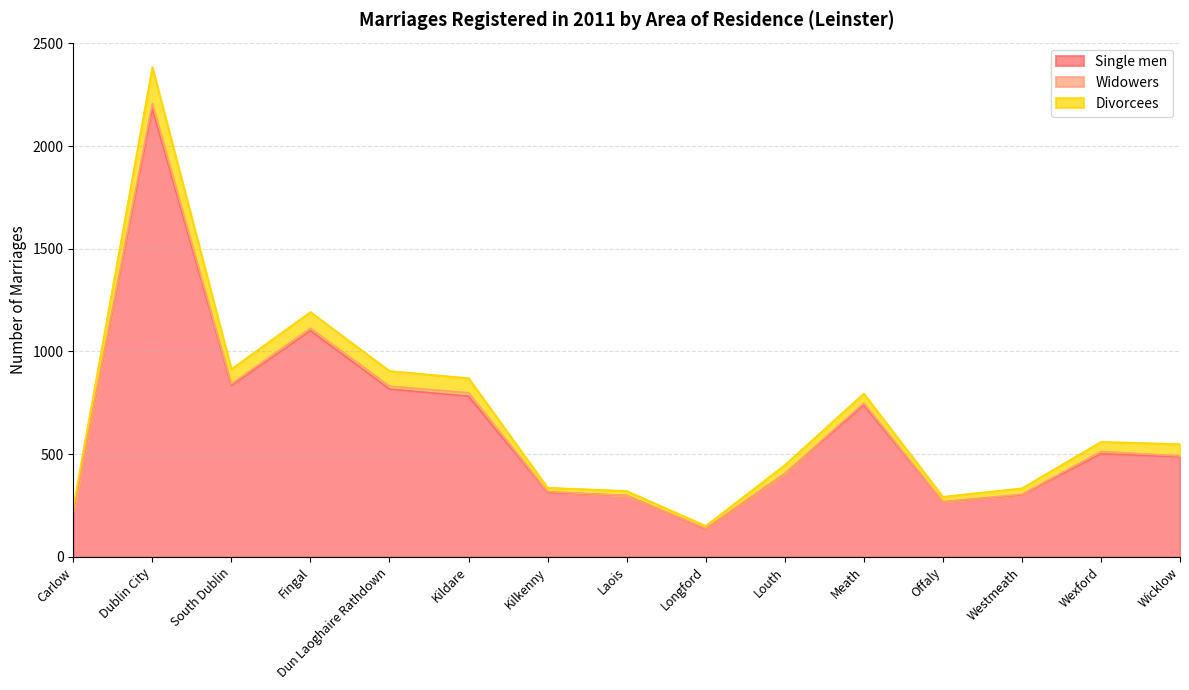

Read the Single men value at Kildare.

782